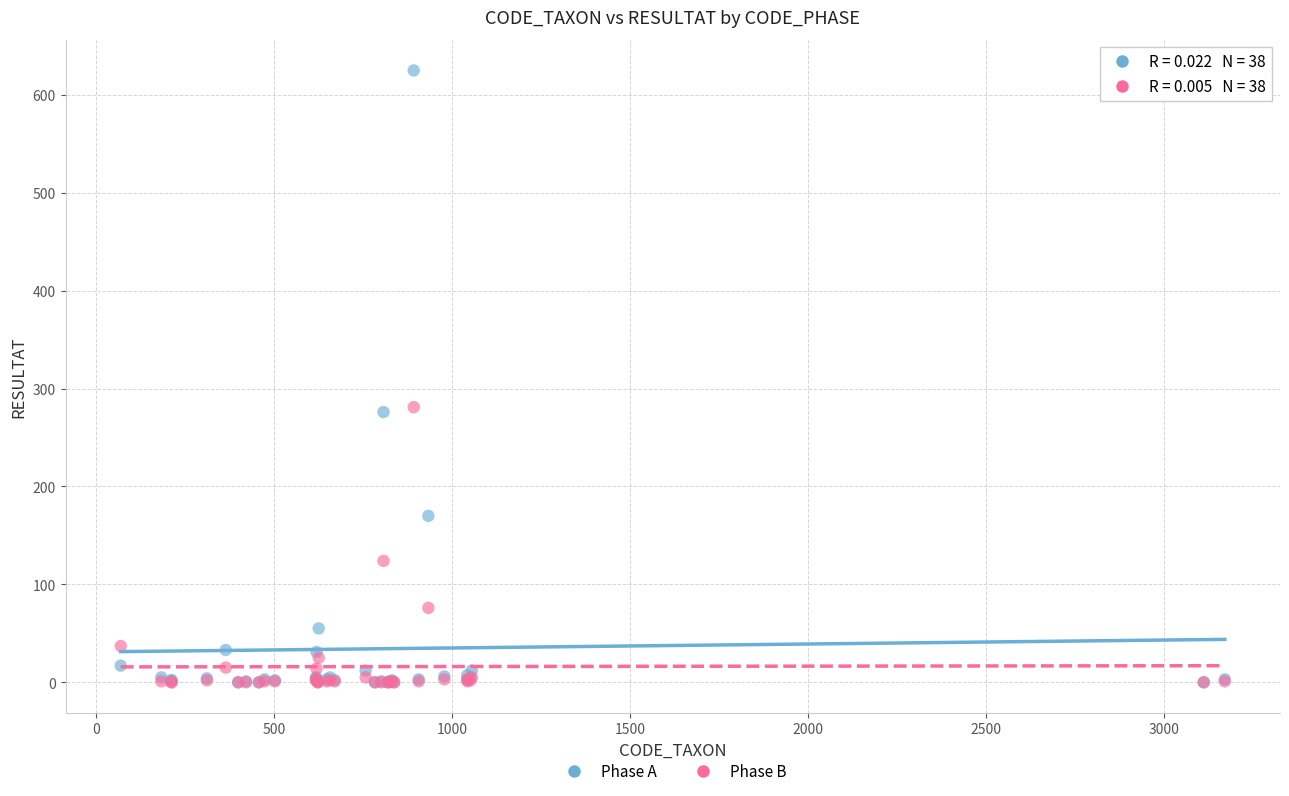

In the Phase B series, what Y value is closest to 140?

124